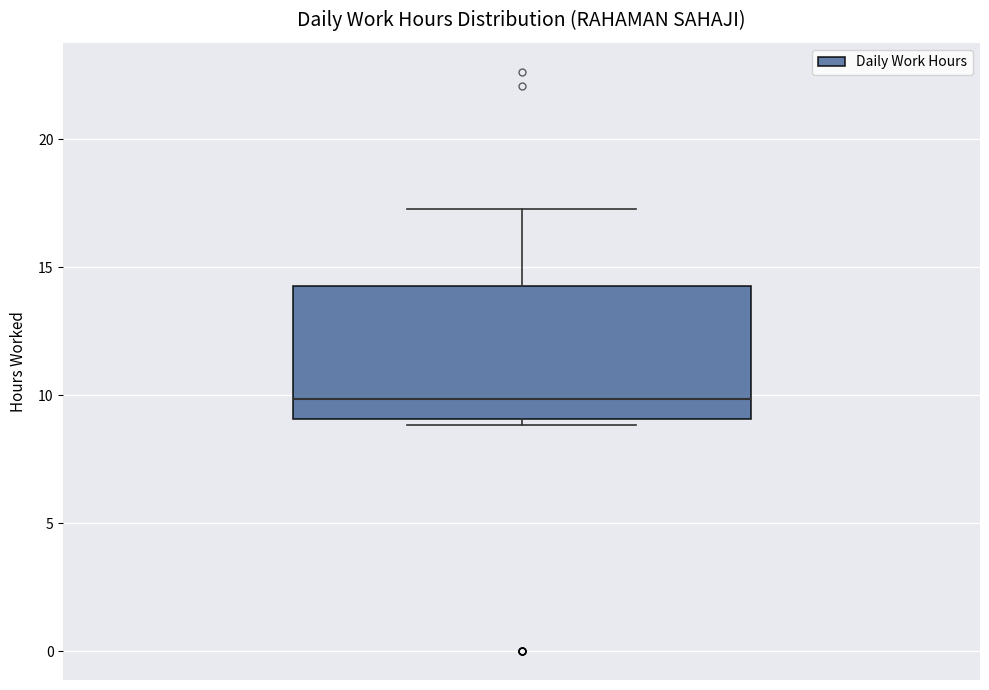

Read this box plot against the y-axis: the position of the median line, the range covered by the box, and the ends of both whiskers. The values are not printed on the chart, so give them approximately, as read against the axis.

median 10.0, box 9.0 to 14.5, whiskers 9.0 (just below the box's lower edge) to 17.5